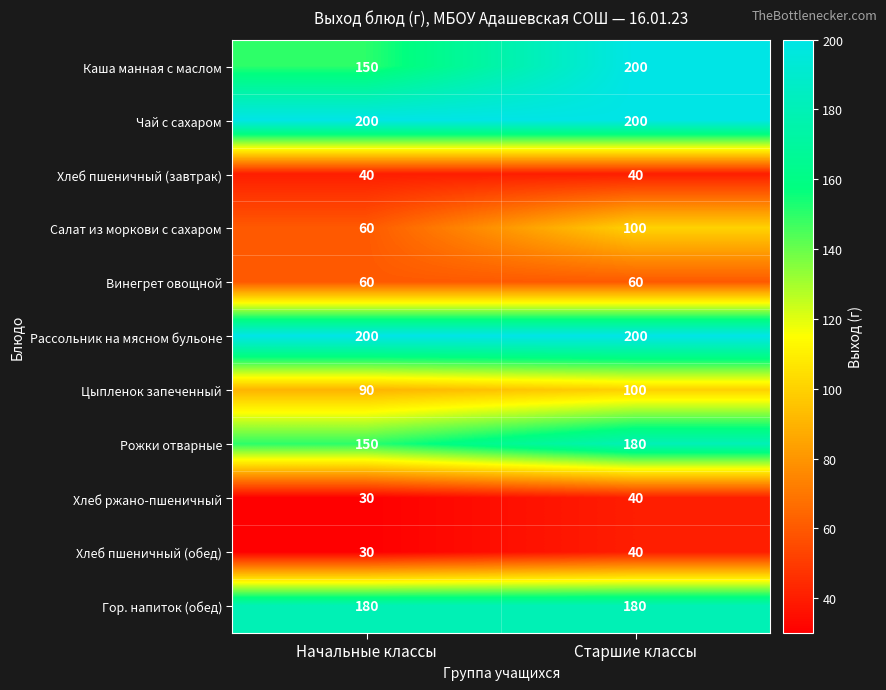

What is the sum of the Хлеб ржано-пшеничный values at Старшие классы and Начальные классы?

70